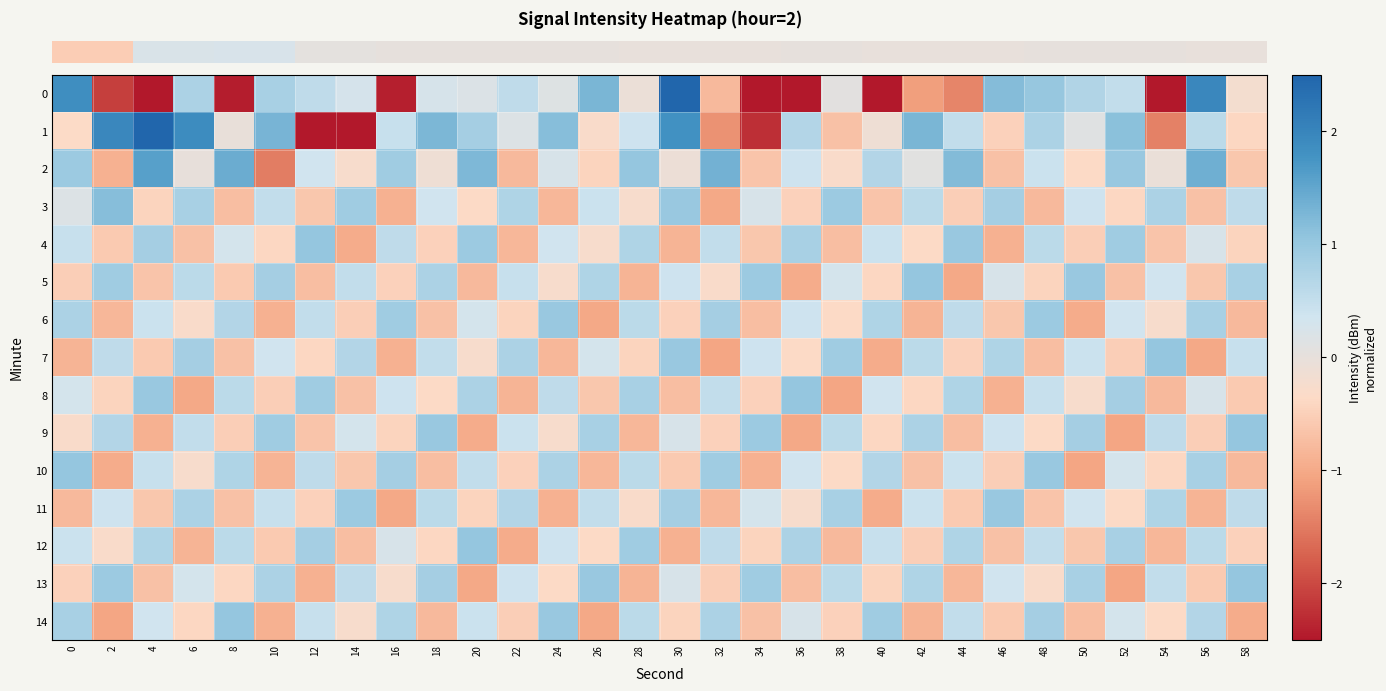

Between 18 and 56, which is larger?

56